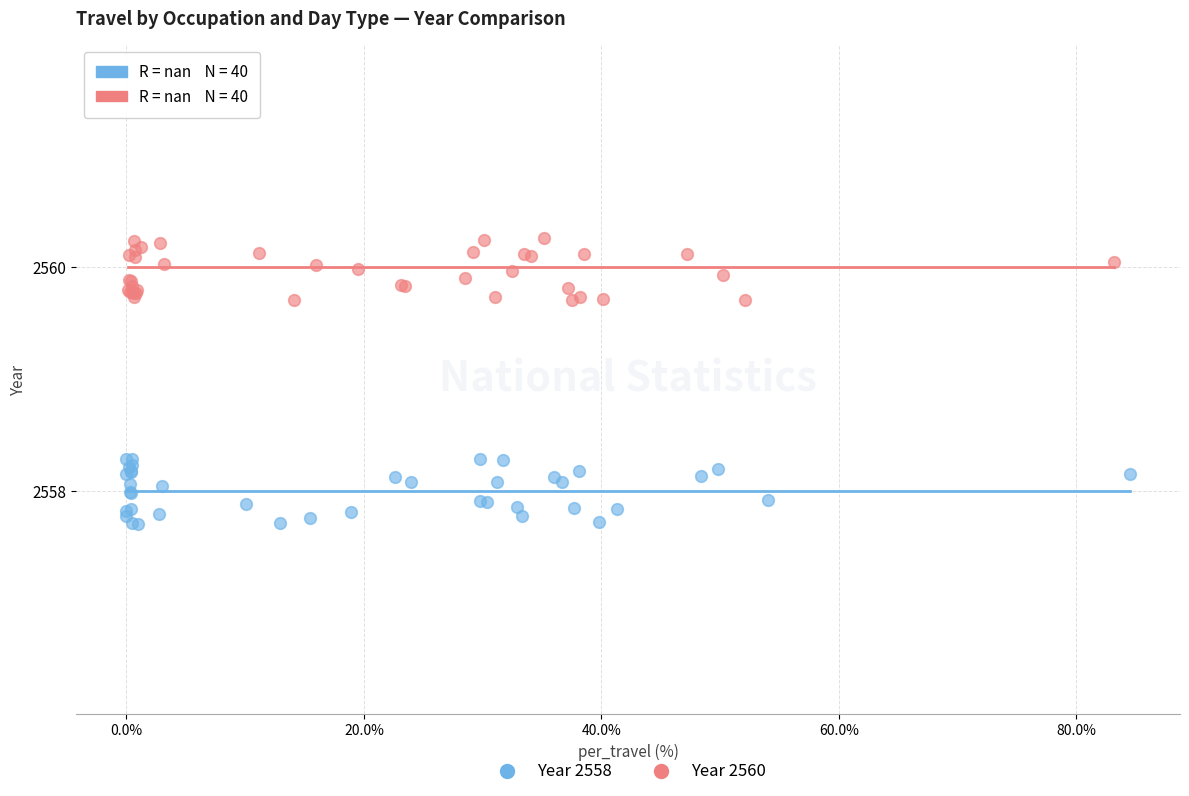

Which series contains the highest Y value?

Year 2560